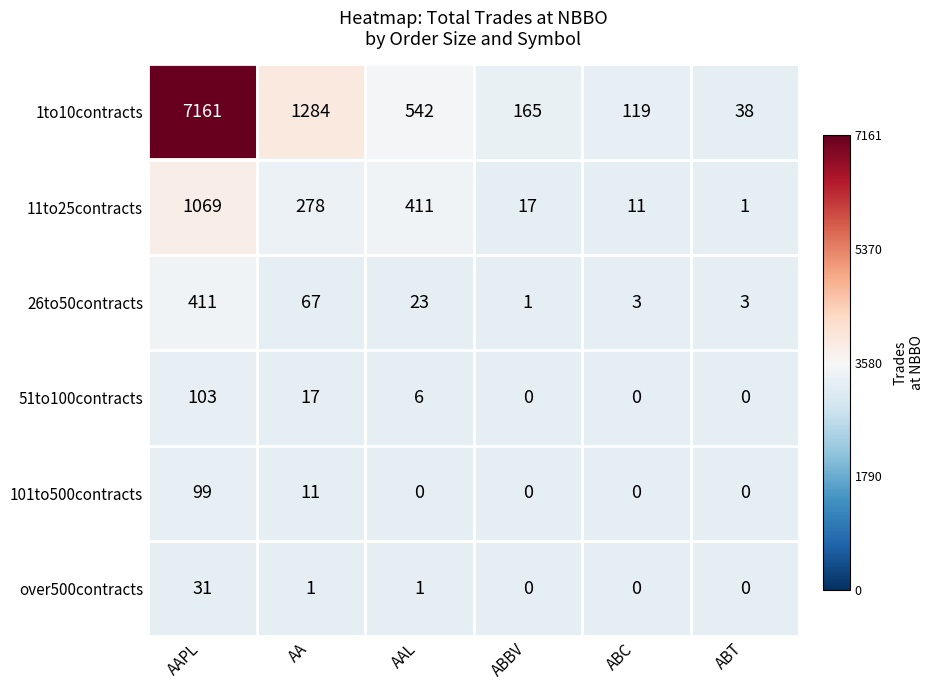

The value of 51to100contracts at AAPL is 103. True or false?

True